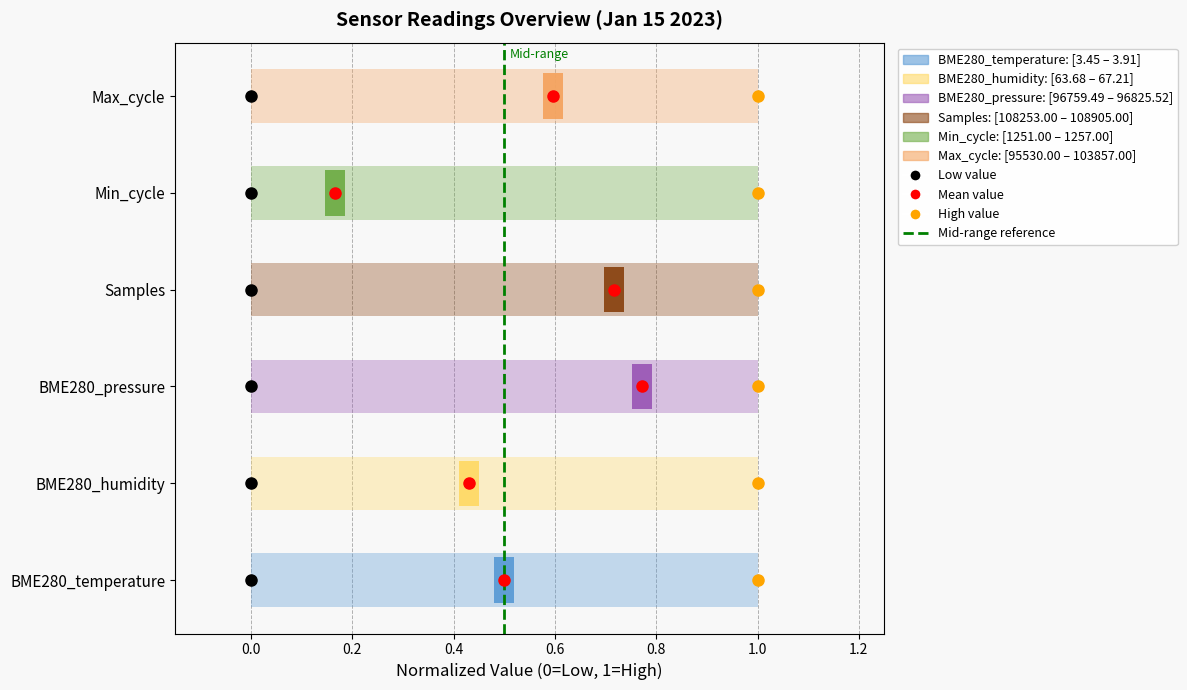

Are the bars horizontal?

Yes